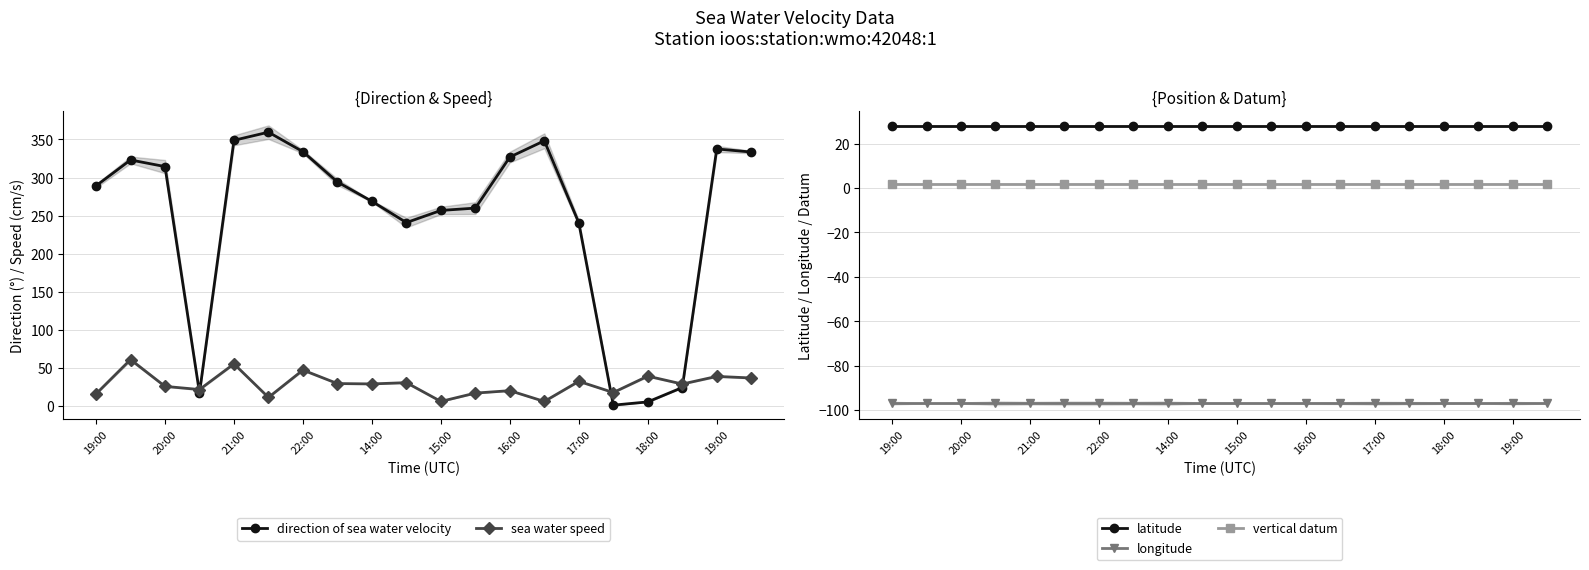

What is the value of the direction of sea water velocity point at the 16th from the left?

1.4